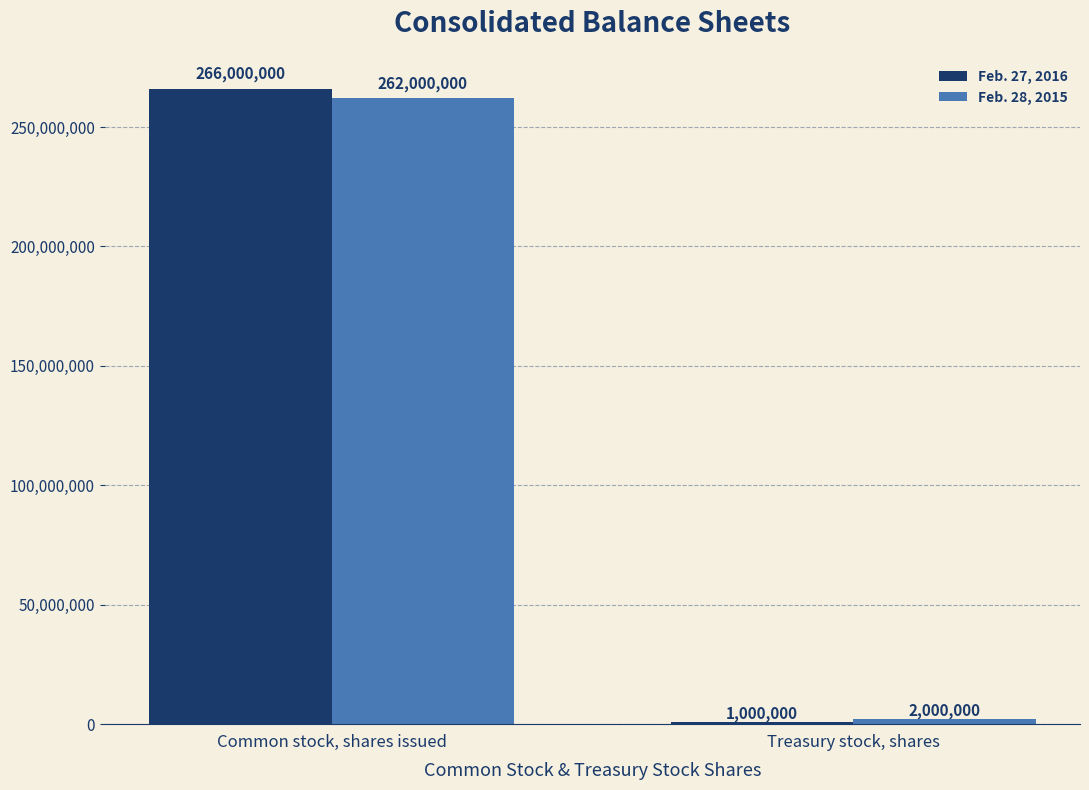

What is the approximate value of Feb. 28, 2015 at Treasury stock, shares, to the nearest 100?

2000000